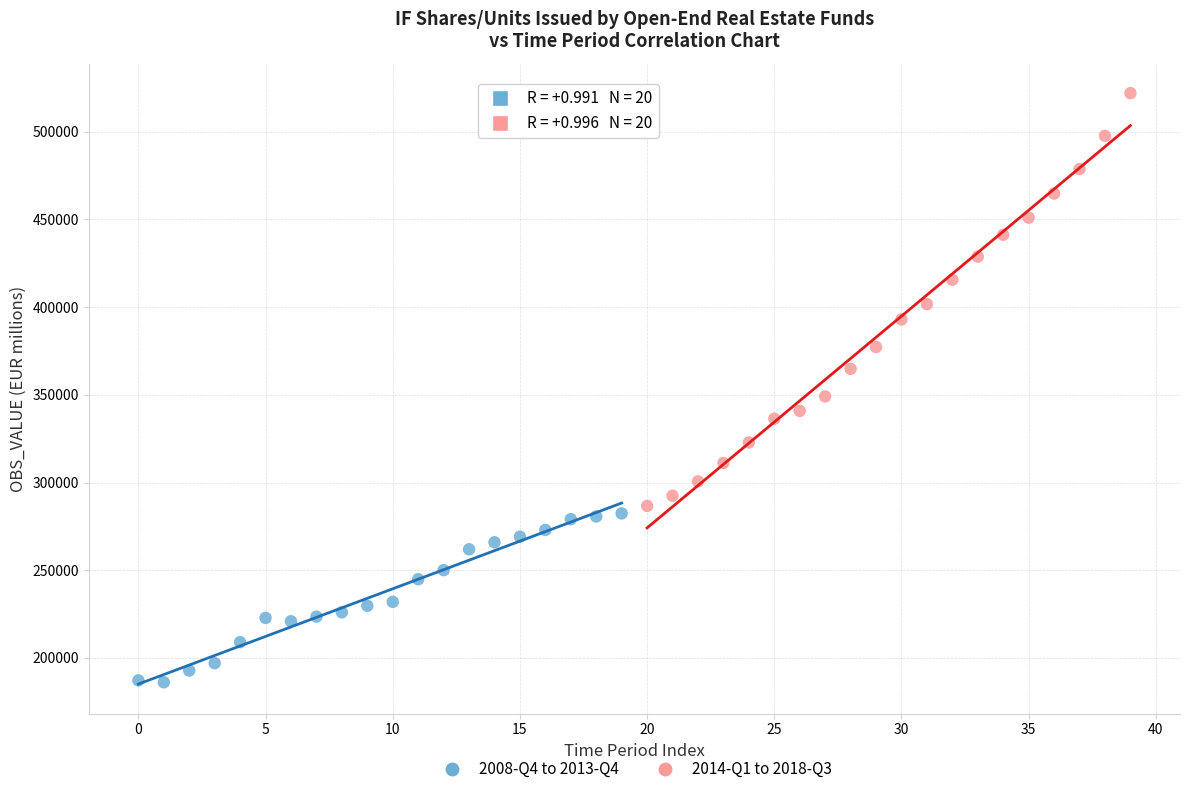

Which series reaches the maximum Y coordinate?

2014-Q1 to 2018-Q3